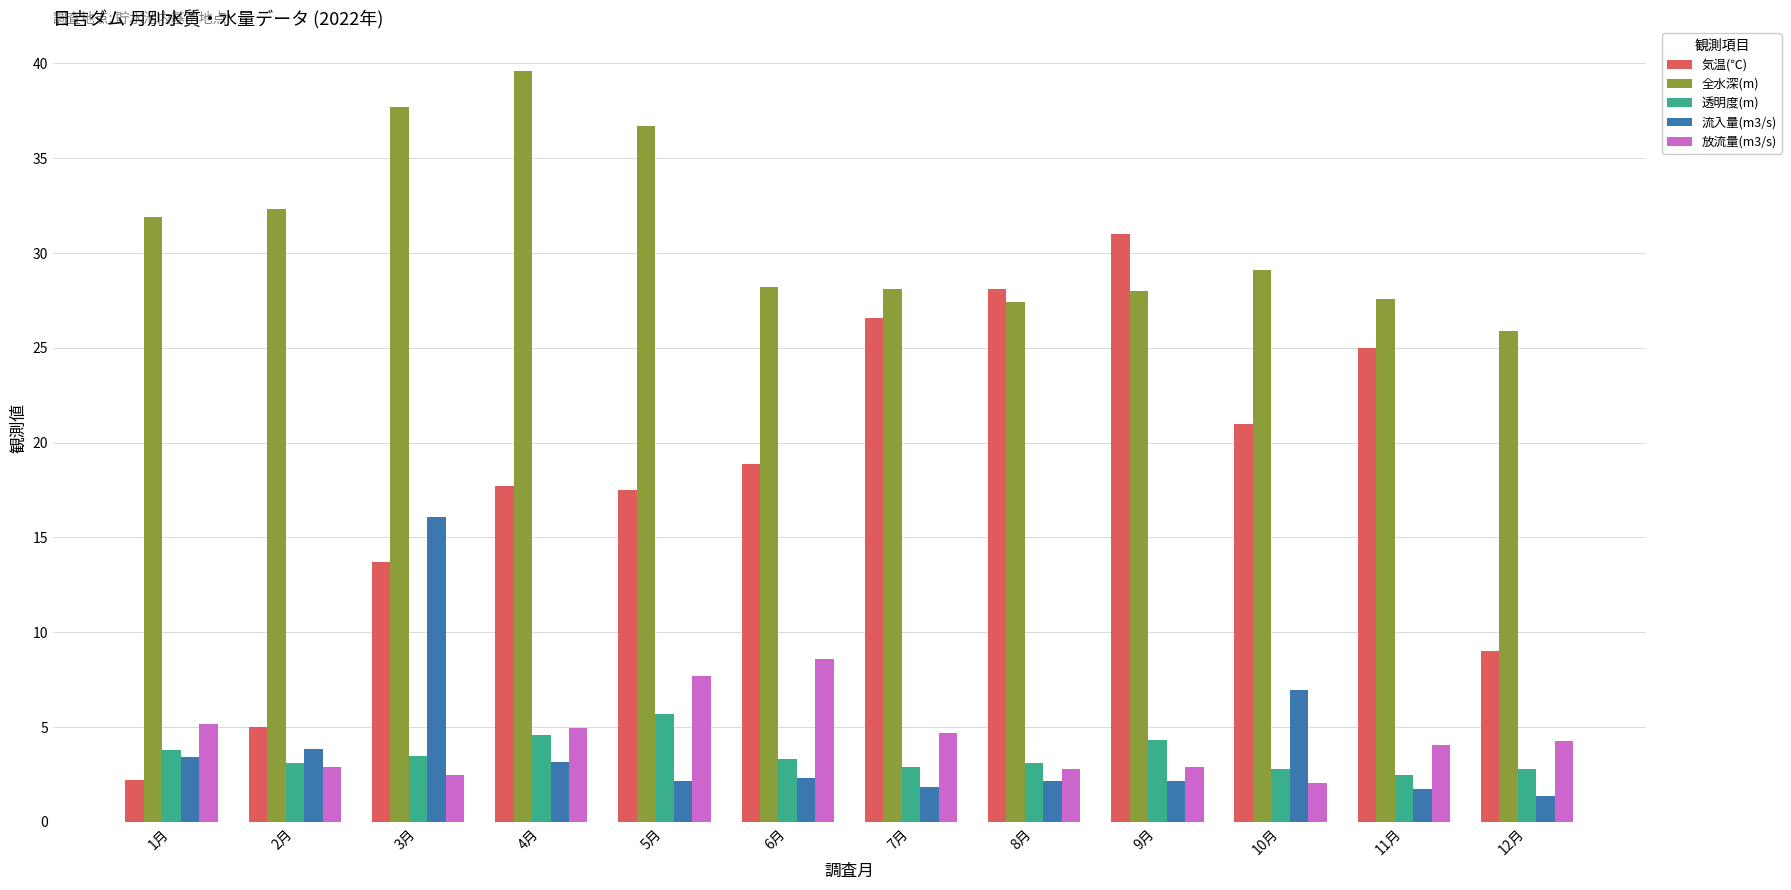

What is the maximum value for 全水深(m)?

39.6